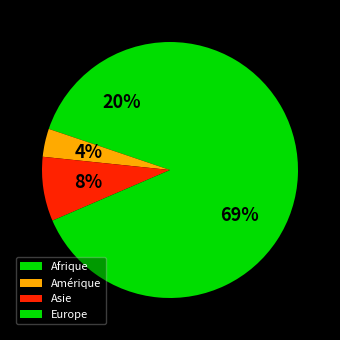

The Afrique slice represents 7% of the pie. True or false?

False